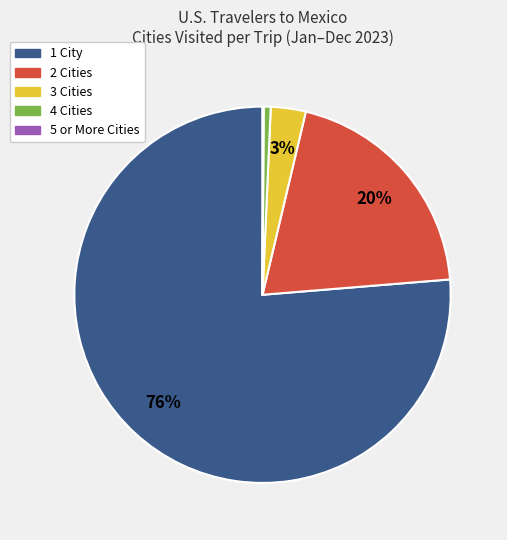

What is the majority slice?

1 City